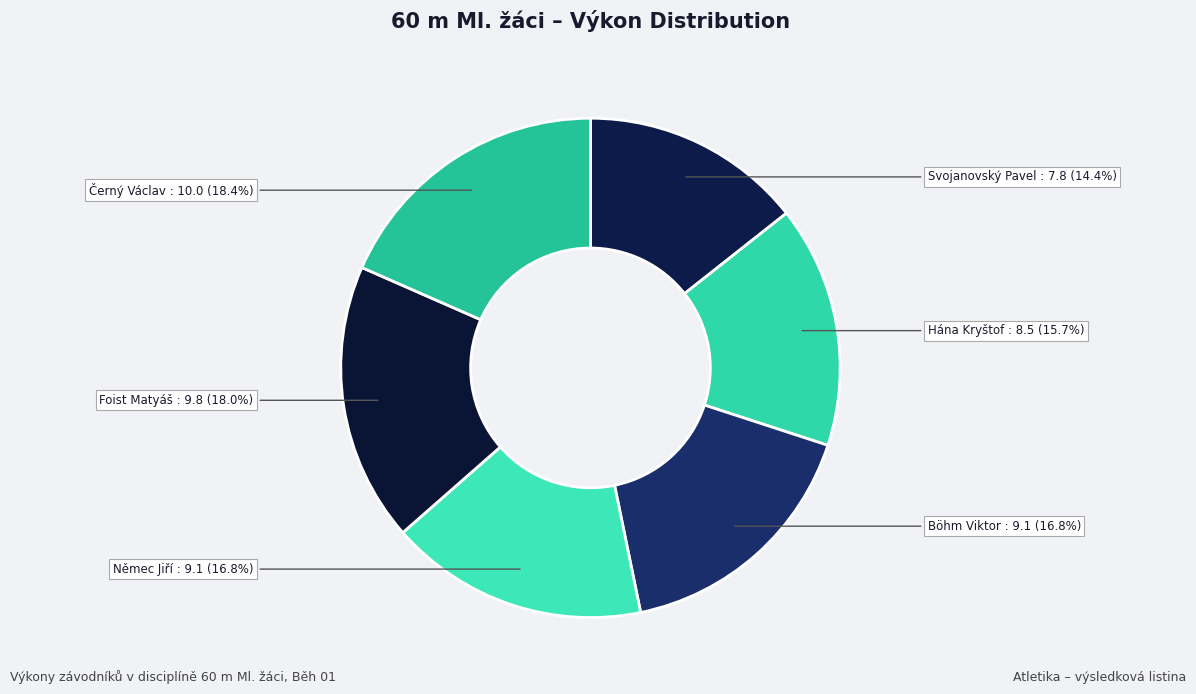

Rank the categories by value from highest to lowest.

Černý Václav, Foist Matyáš, Böhm Viktor, Němec Jiří, Hána Kryštof, Svojanovský Pavel